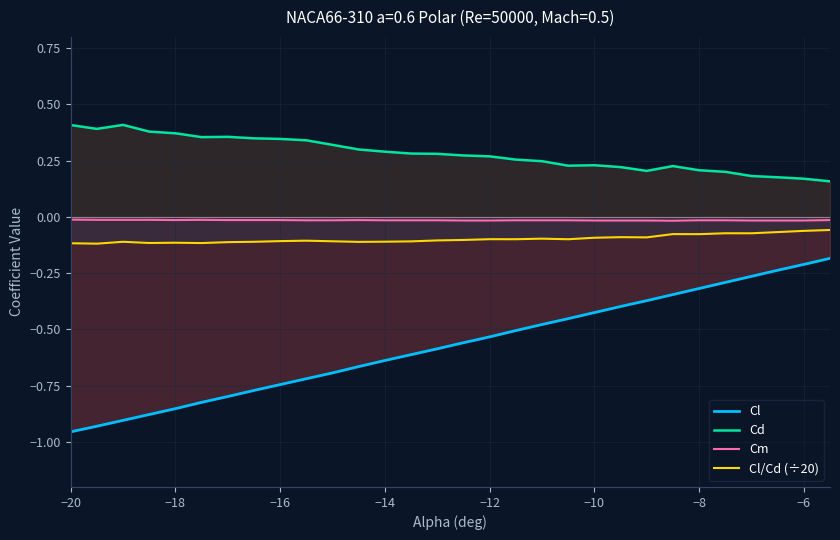

True or false: Cd has a value of 0.3 at −14.

True